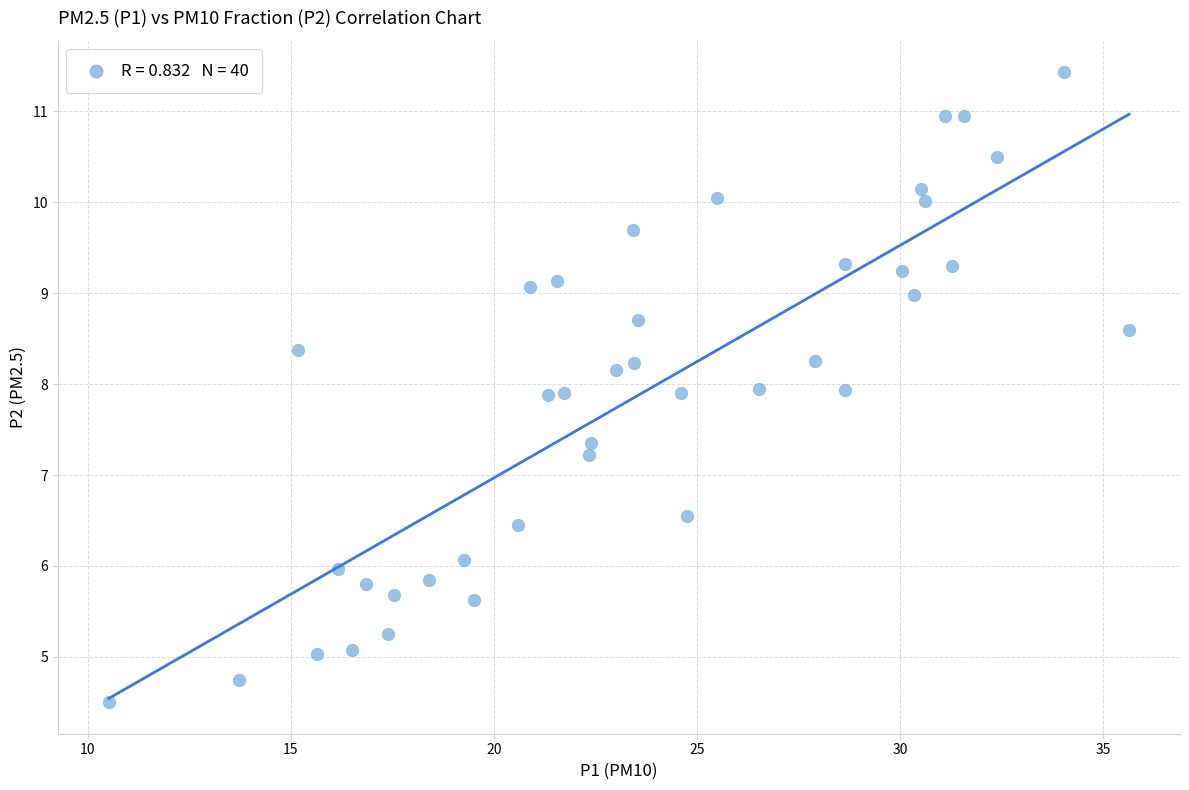

What is the range of X values (max minus min)?

25.1